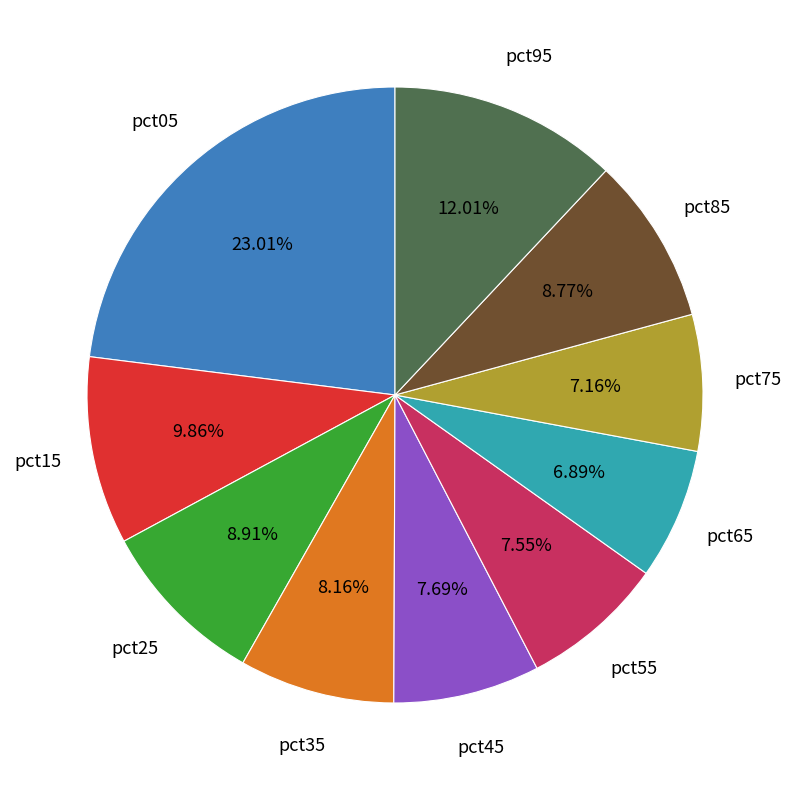

Is there any slice that represents more than half of the pie?

No